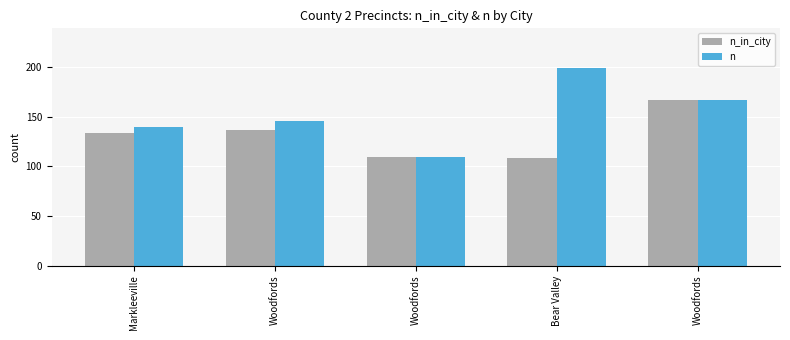

What is the label of the 4th bar from the right?

Woodfords